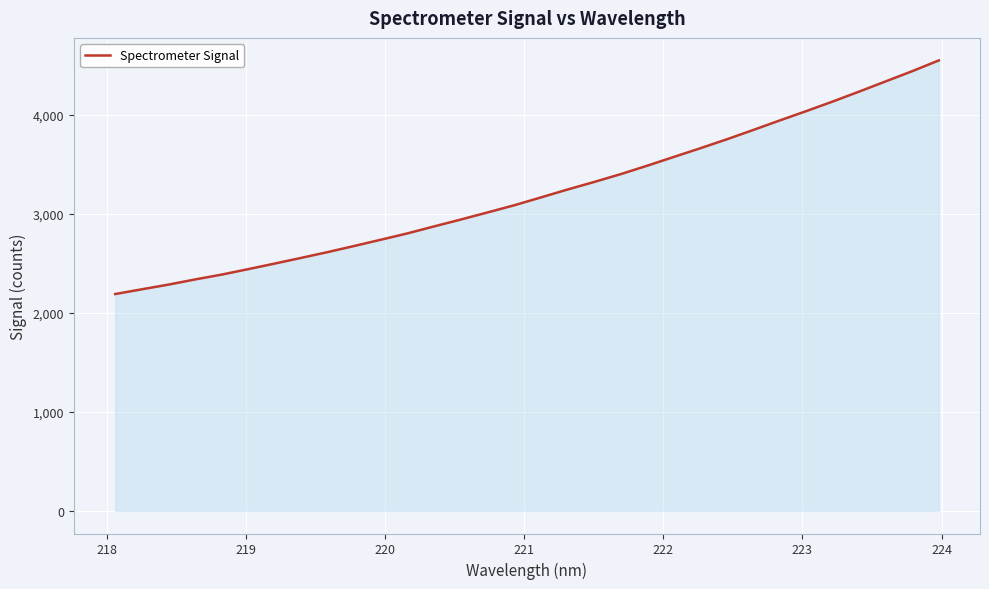

What is the maximum value shown in the chart?

4548.5